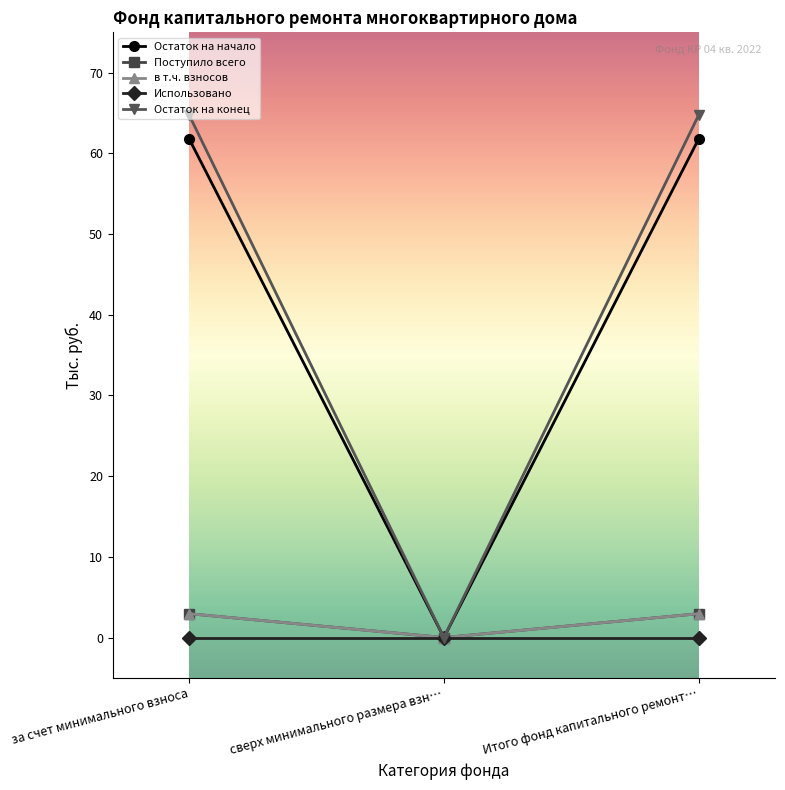

What is the total value across all series at Итого фонд капитального ремонт…?

132.4